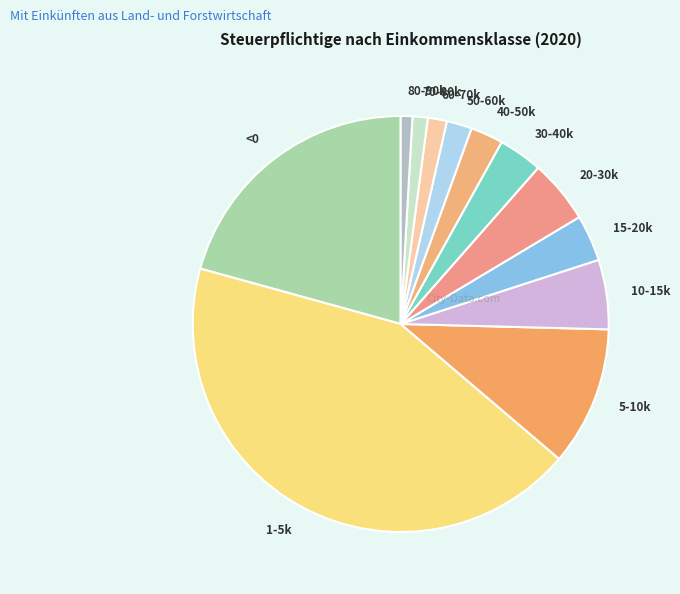

Which has a higher value, 5-10k or 30-40k?

5-10k